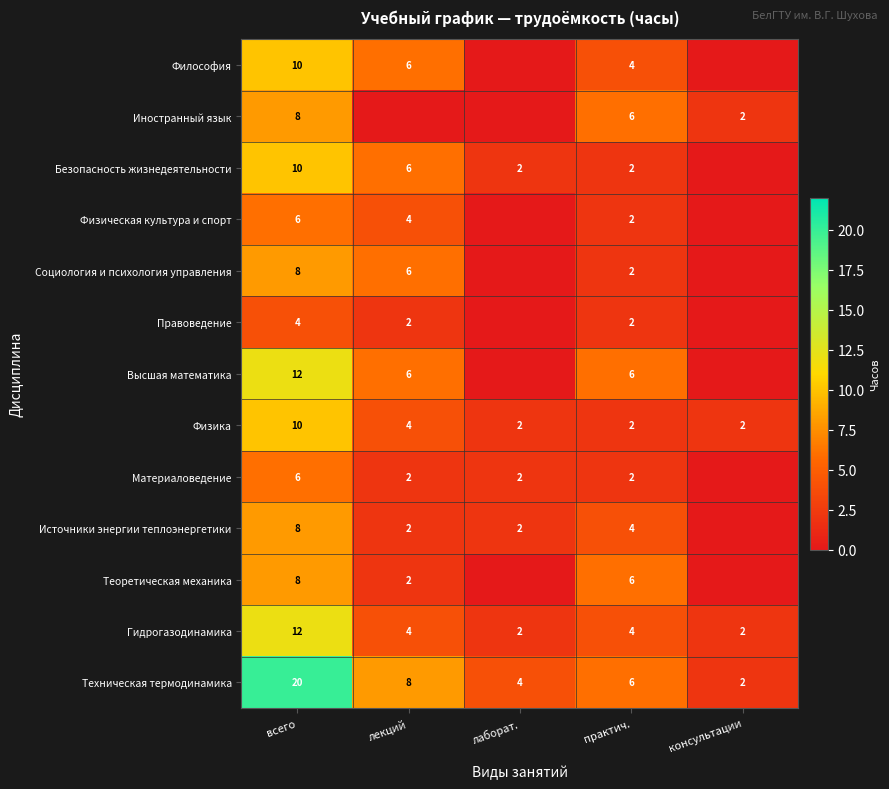

What is the maximum value shown in the chart?

20